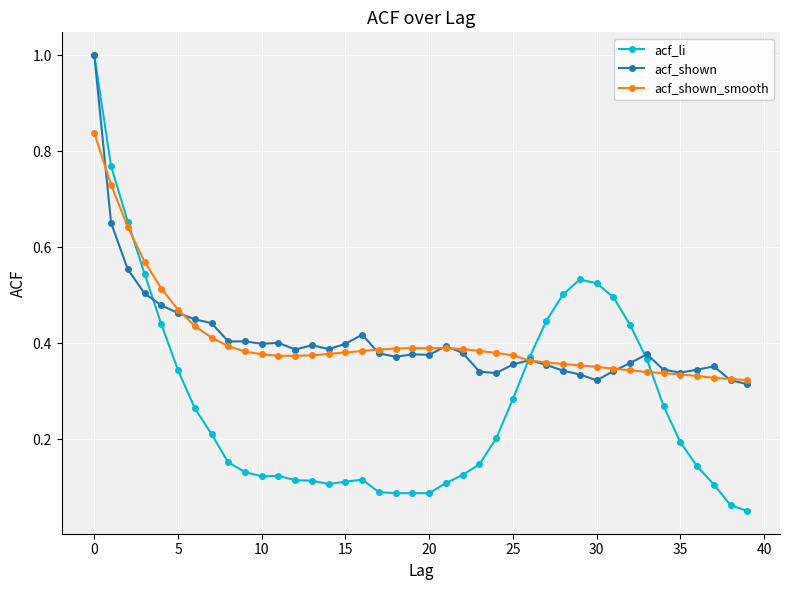

At how many categories does at least one series exceed 0?

40